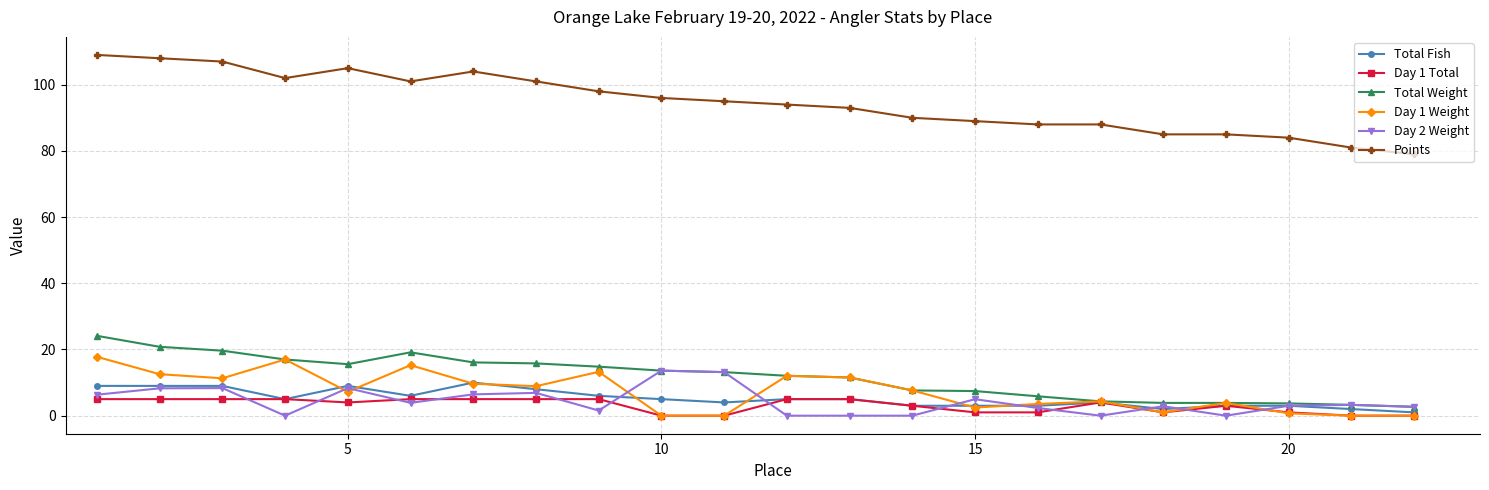

What is the average value of the Day 1 Weight series?

7.3